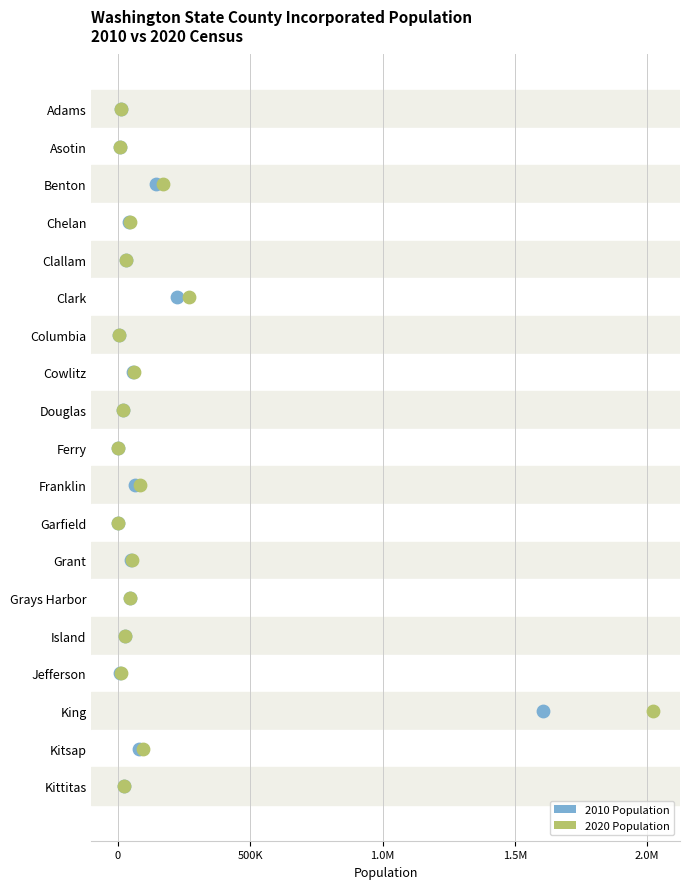

What are all the series names shown in the legend?

2010 Population, 2020 Population